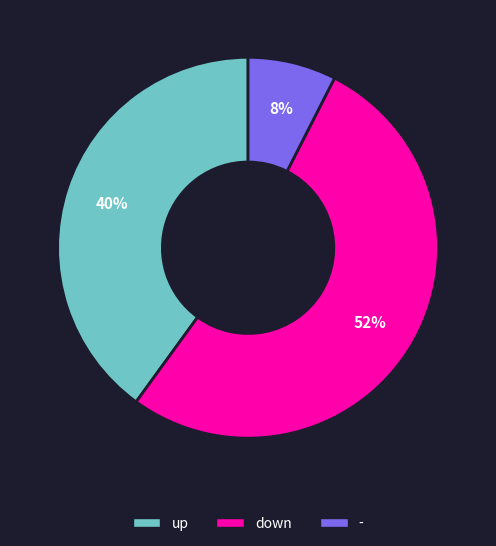

Count the number of slices in the pie.

3